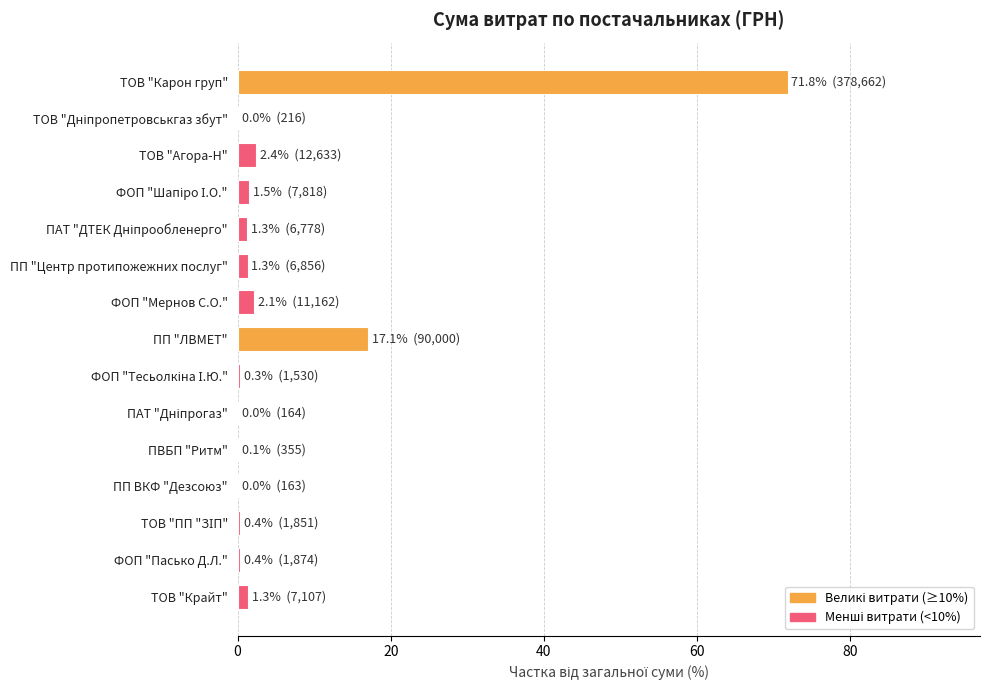

The value at ФОП "Мернов С.О." is 2.1. True or false?

True